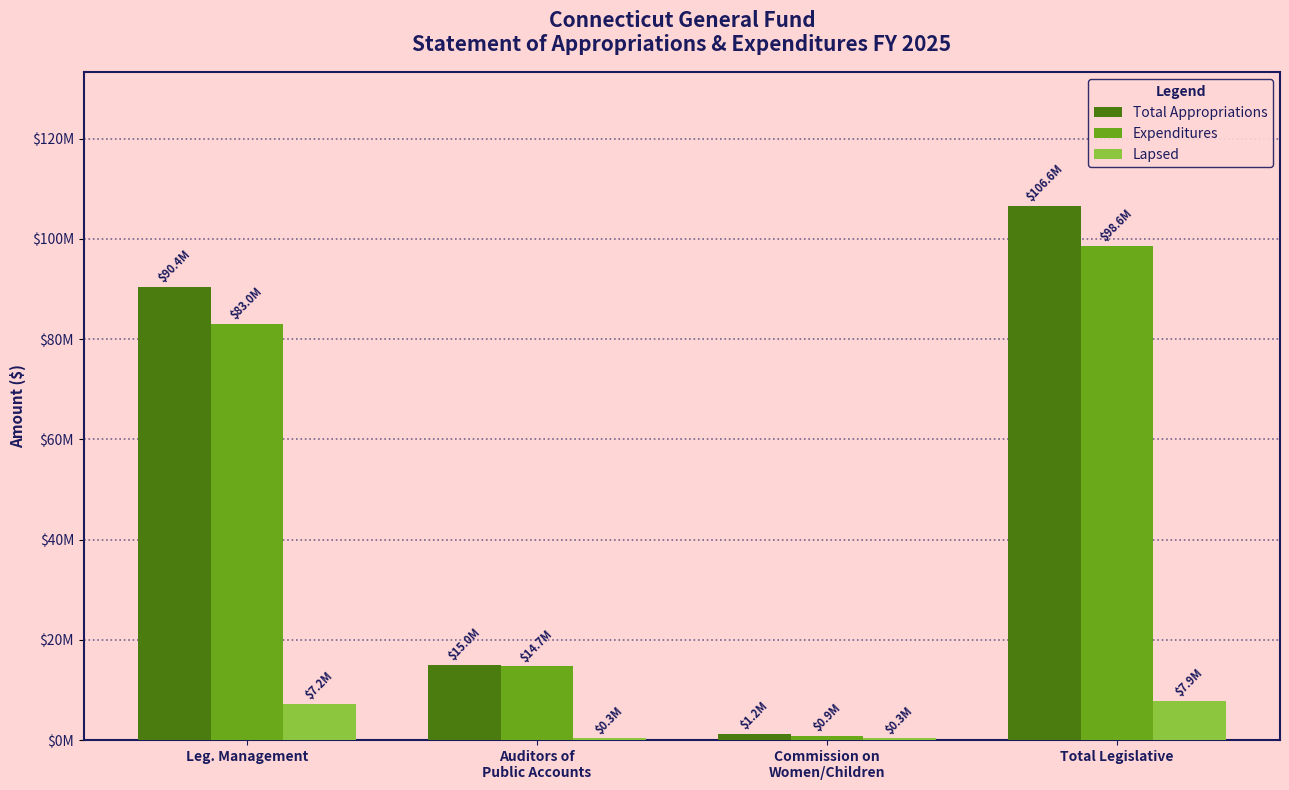

At which category is the sum across all series the highest?

Total Legislative